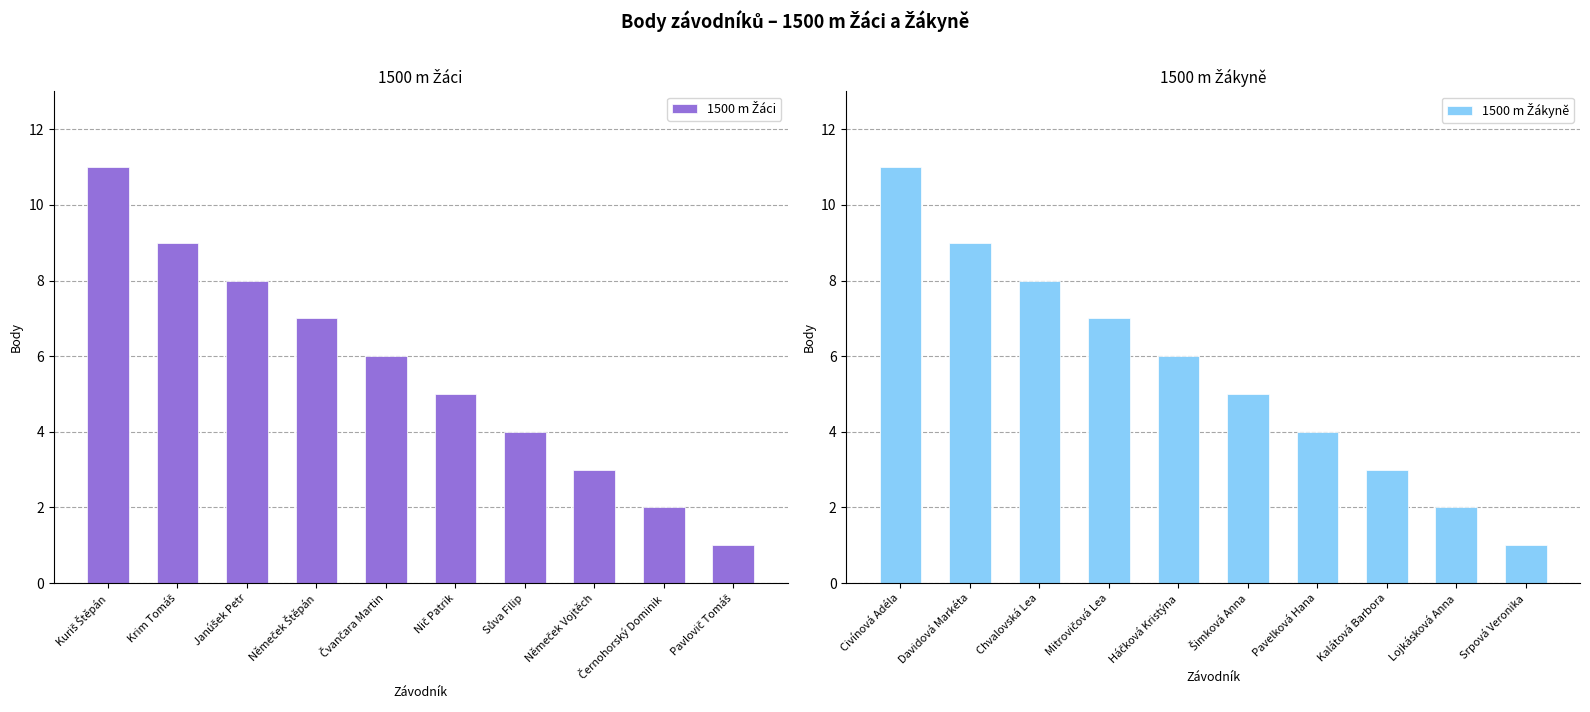

Between Němeček Štěpán and Čvančara Martin, which series saw the biggest shift?

1500 m Žáci